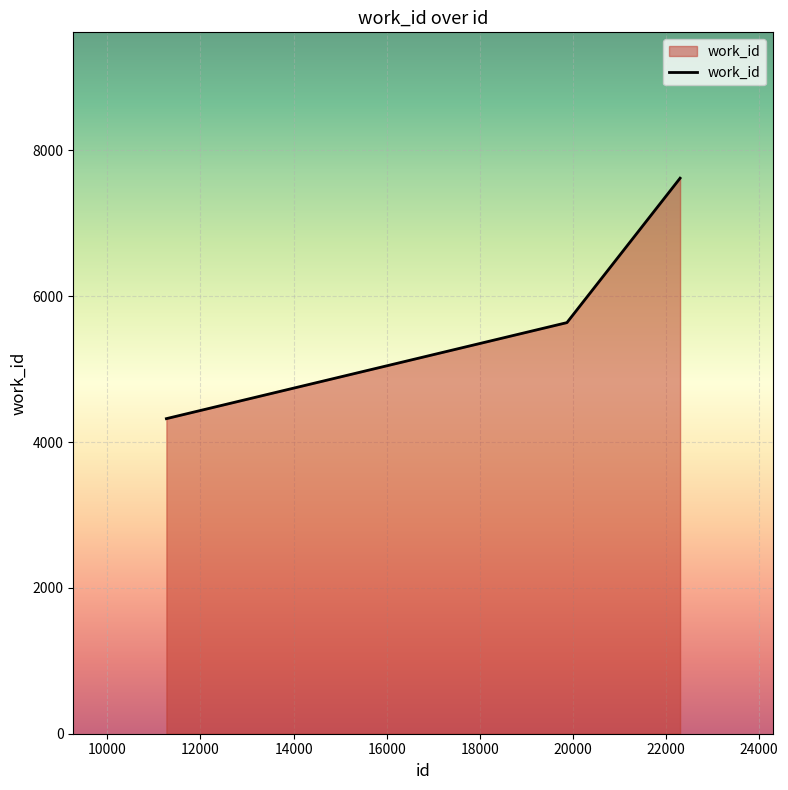

What is the minimum value shown in the chart?

4321